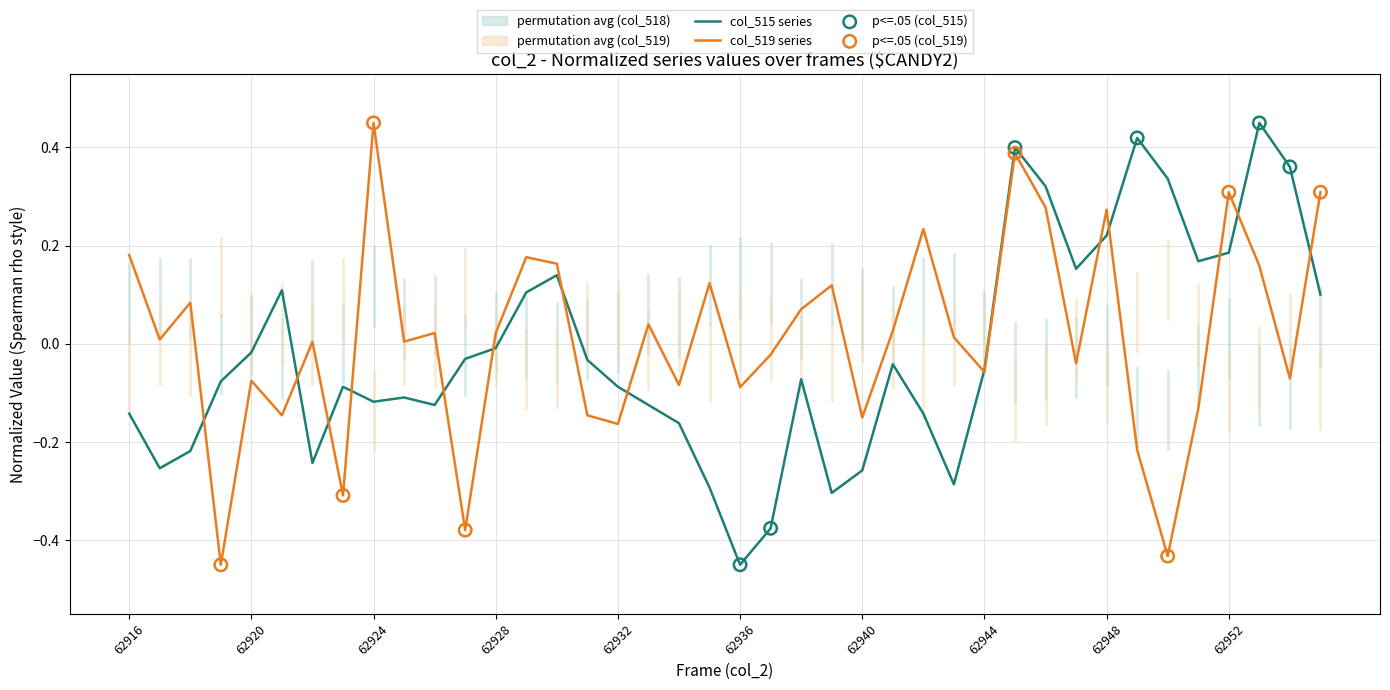

Is the value of col_515 at 62955 greater than the value of col_519 at 62920?

Yes